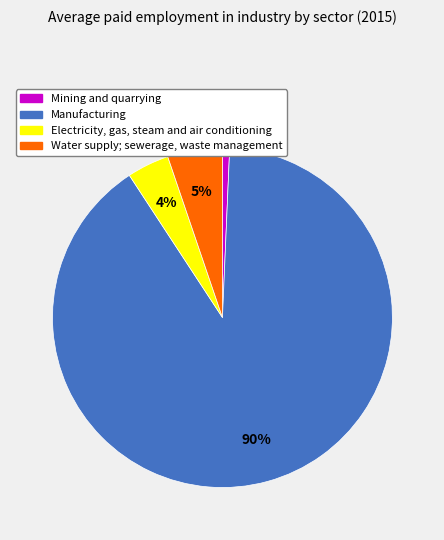

Does any single category account for the majority?

Yes